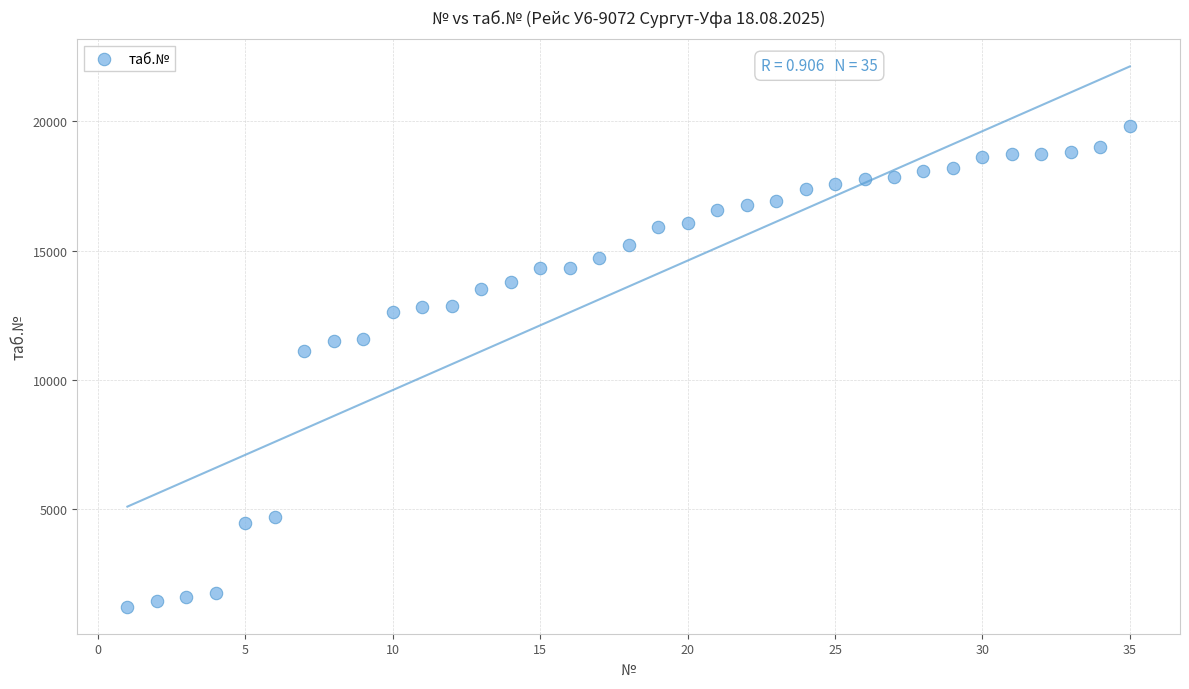

What Y value in the scatter plot is closest to 10530?

11132